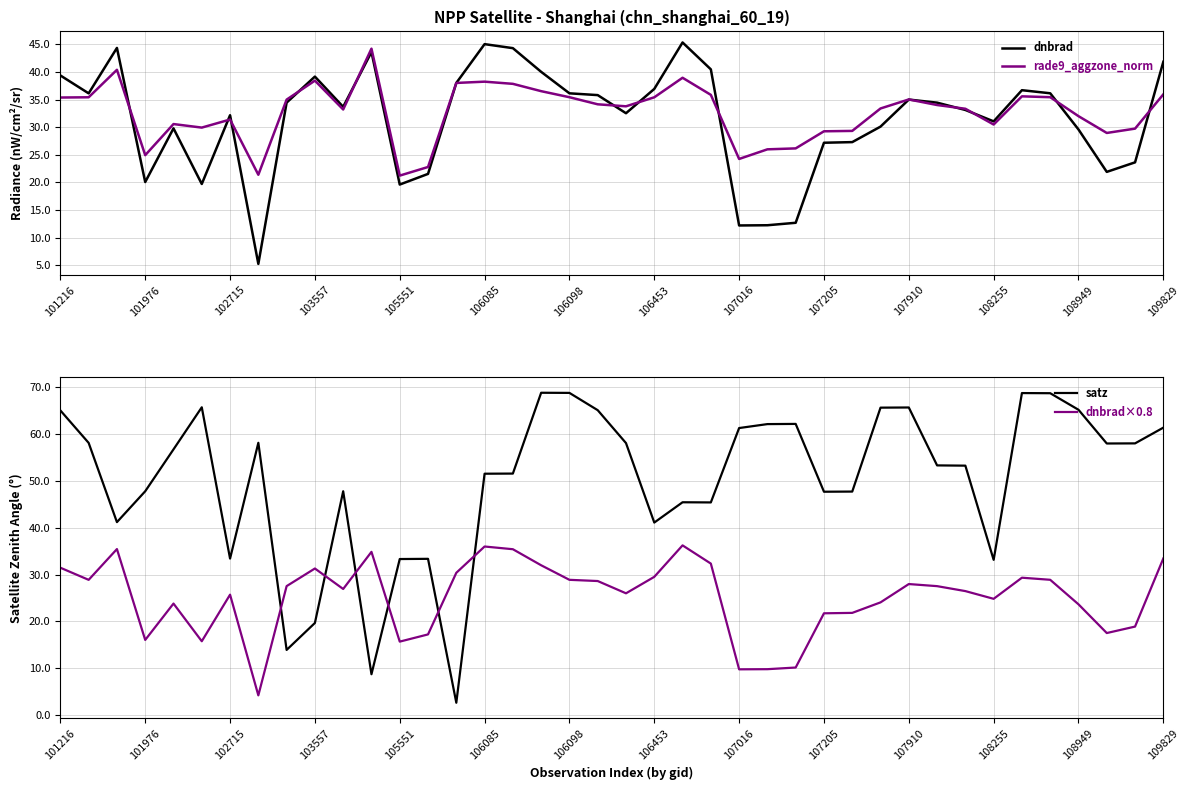

Reading right to left, extract all data points from this chart.

dnbrad: 41.8	23.6	21.9	29.6	36.1	36.7	31.0	33.1	34.4	35.0	30.1	27.3	27.2	12.7	12.3	12.2	40.5	45.3	36.9	32.5	35.8	36.1	40.0	44.3	45.0	38.0	21.5	19.6	43.6	33.7	39.1	34.4	5.3	32.2	19.7	29.8	20.1	44.3	36.1	39.4
rade9_aggzone_norm: 35.9	29.7	29.0	32.0	35.4	35.6	30.5	33.3	34.0	35.0	33.4	29.3	29.3	26.2	26.0	24.2	35.8	38.9	35.4	33.8	34.1	35.4	36.5	37.8	38.2	38.0	22.8	21.2	44.2	33.2	38.4	35.0	21.4	31.4	29.9	30.6	24.9	40.4	35.4	35.4
satz: 61.4	58.1	58.0	65.2	68.8	68.8	33.2	53.3	53.3	65.7	65.7	47.8	47.7	62.2	62.2	61.3	45.4	45.5	41.1	58.1	65.1	68.8	68.9	51.6	51.6	2.6	33.4	33.3	8.7	47.8	19.7	13.9	58.2	33.4	65.8	56.8	47.8	41.2	58.2	65.1
dnbrad×0.8: 33.5	18.9	17.5	23.7	28.9	29.4	24.8	26.5	27.5	28.0	24.1	21.8	21.7	10.2	9.8	9.8	32.4	36.3	29.5	26.0	28.6	28.9	32.0	35.4	36.0	30.4	17.2	15.7	34.9	26.9	31.3	27.6	4.2	25.7	15.8	23.8	16.1	35.5	28.9	31.5